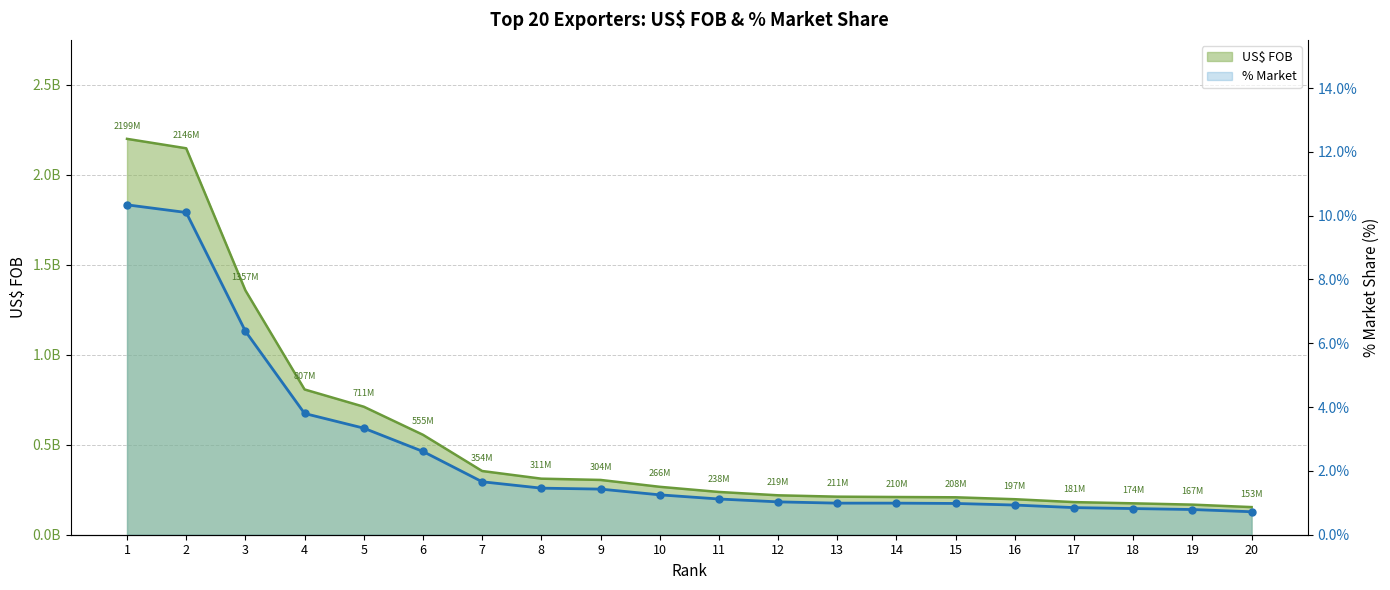

At 17, list the series in order from largest to smallest.

US$ FOB, % MARKET